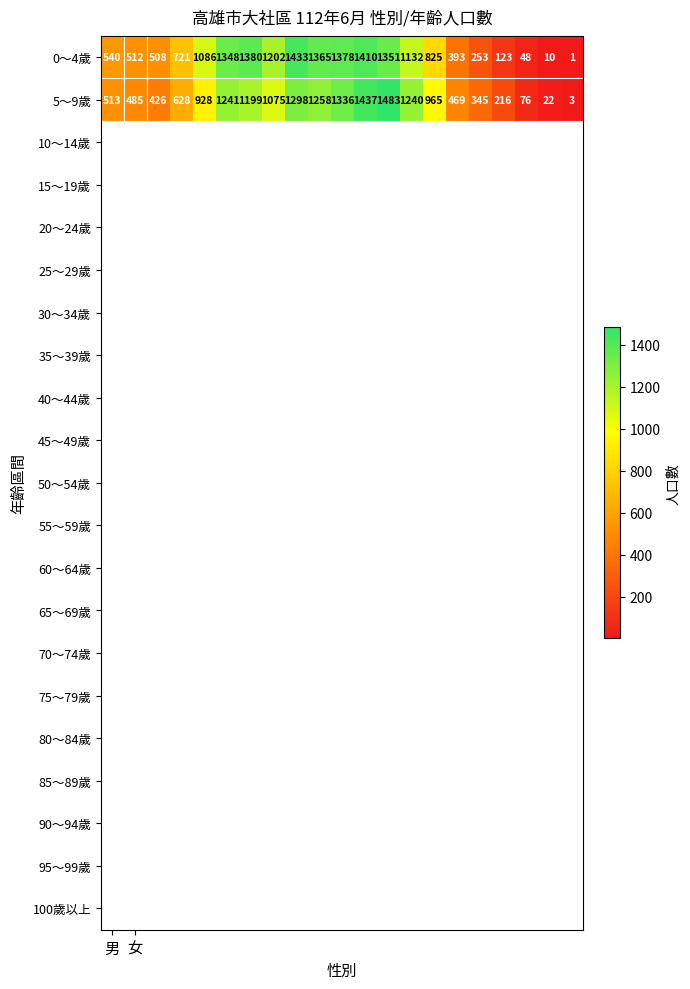

Which series has the largest range (max minus min)?

5～9歲